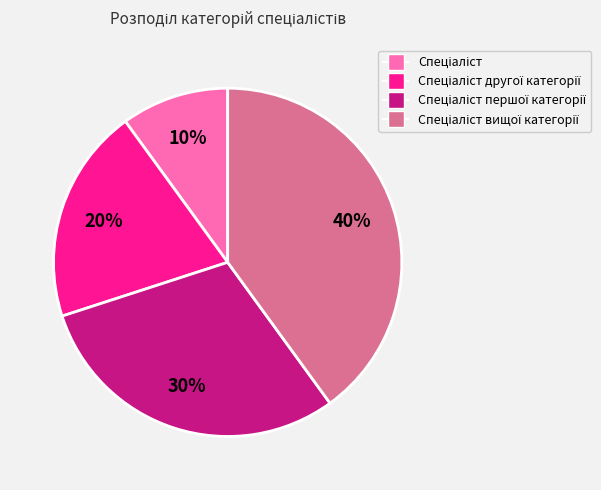

Is there a majority slice in this chart?

No